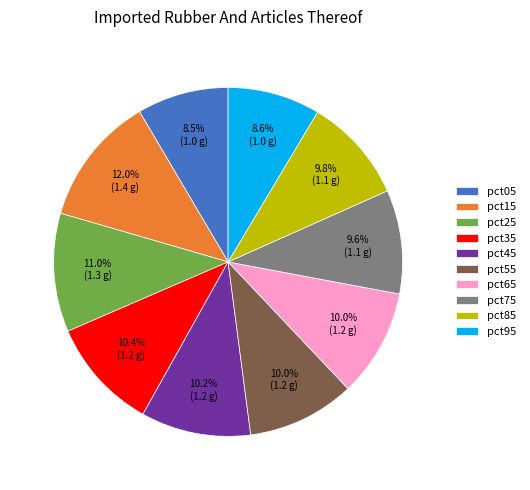

To the nearest percent, what portion does pct55 represent?

10%